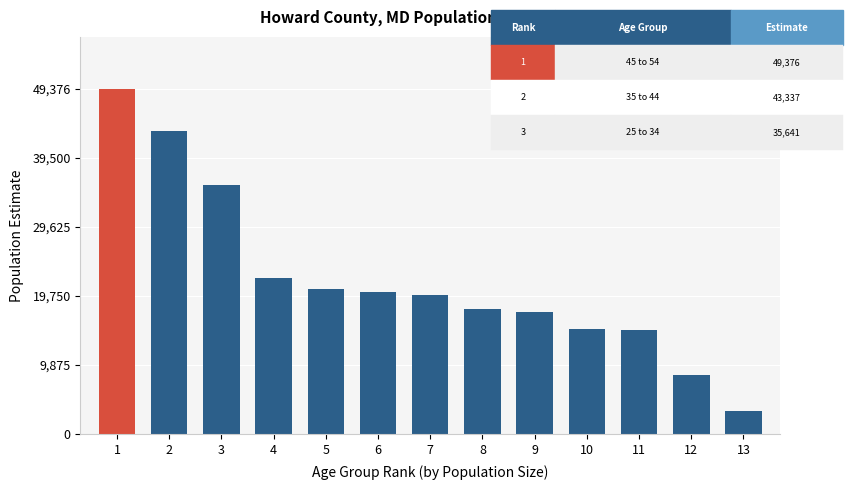

The value at 7 is 33502. True or false?

False